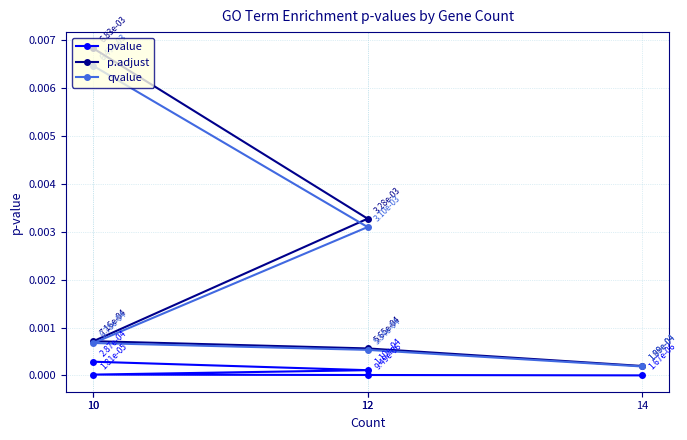

True or false: pvalue has a value of 0.0 at 12.

True